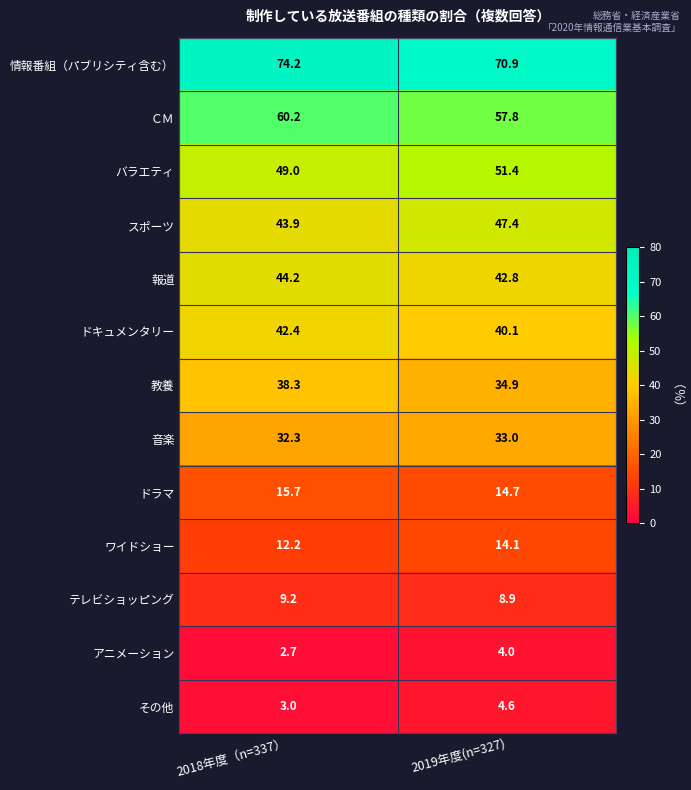

Which label corresponds to the largest value in the chart?

2018年度（n=337）